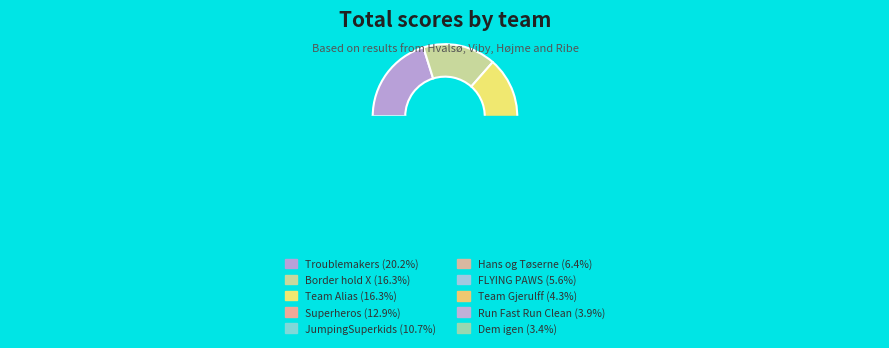

True or false: Superheros accounts for 7% of the total.

False